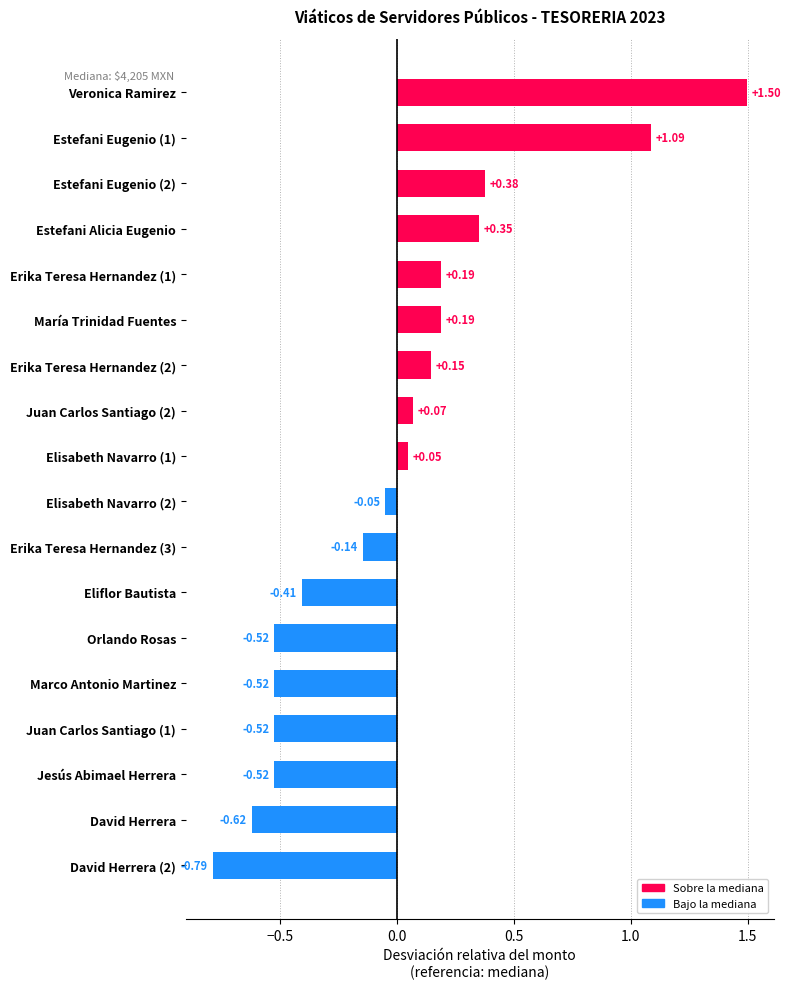

Are the bars horizontal?

Yes